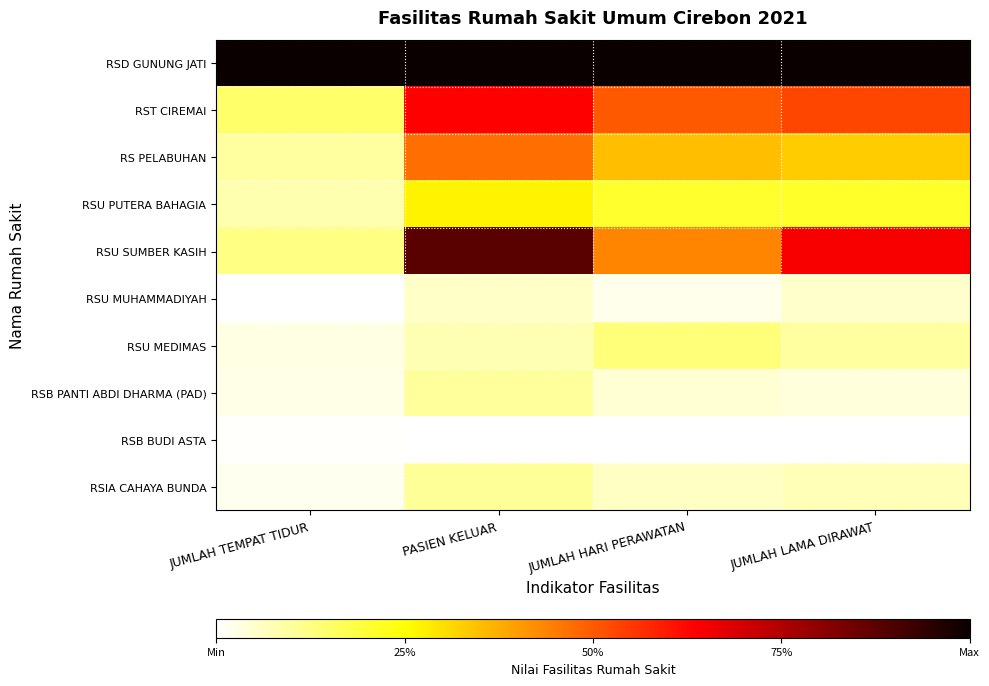

Which series changed the most between JUMLAH TEMPAT TIDUR and JUMLAH LAMA DIRAWAT?

RSU SUMBER KASIH